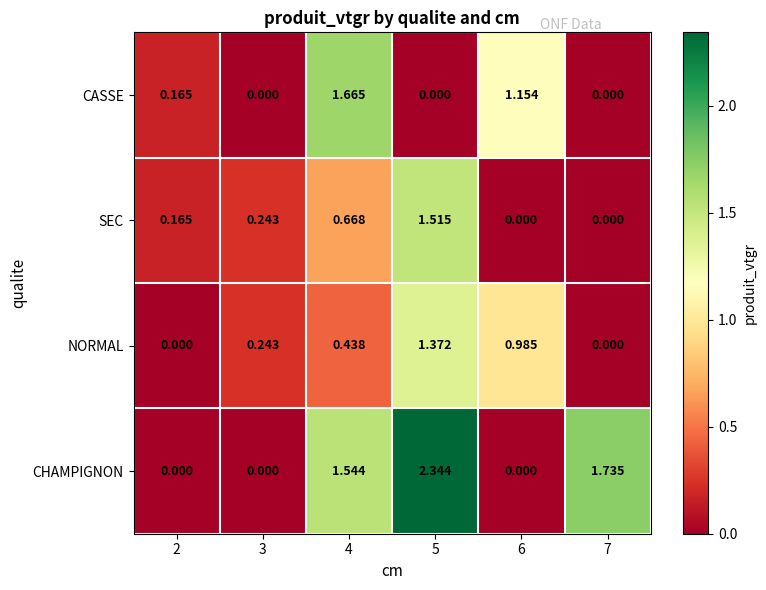

At which category does the chart reach its peak across all series?

5